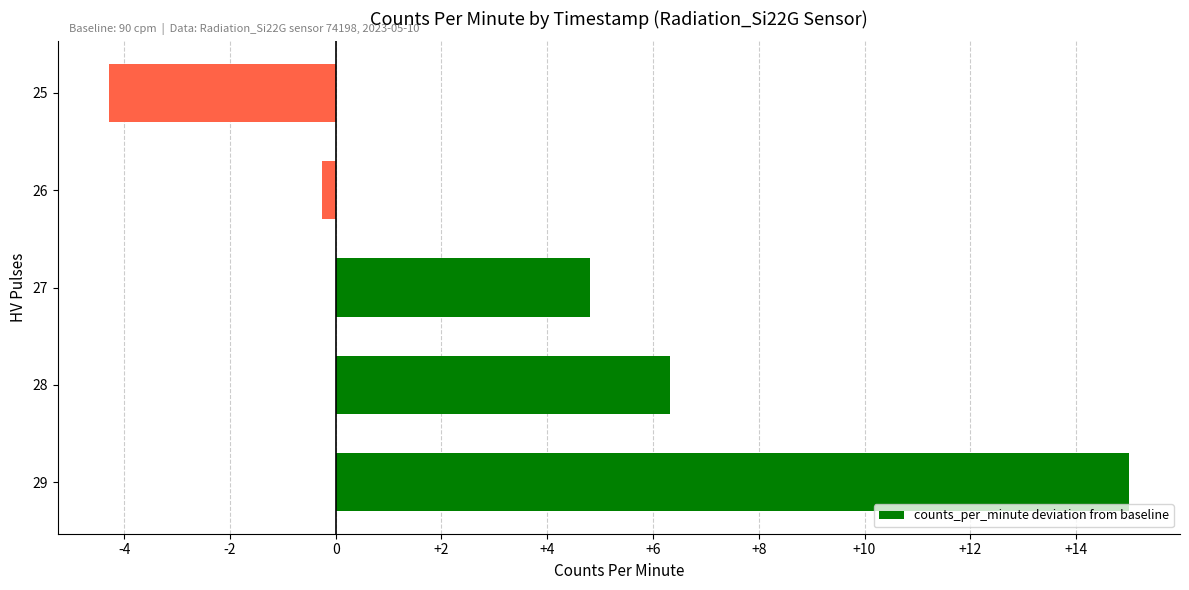

Which label corresponds to the largest value in the chart?

29